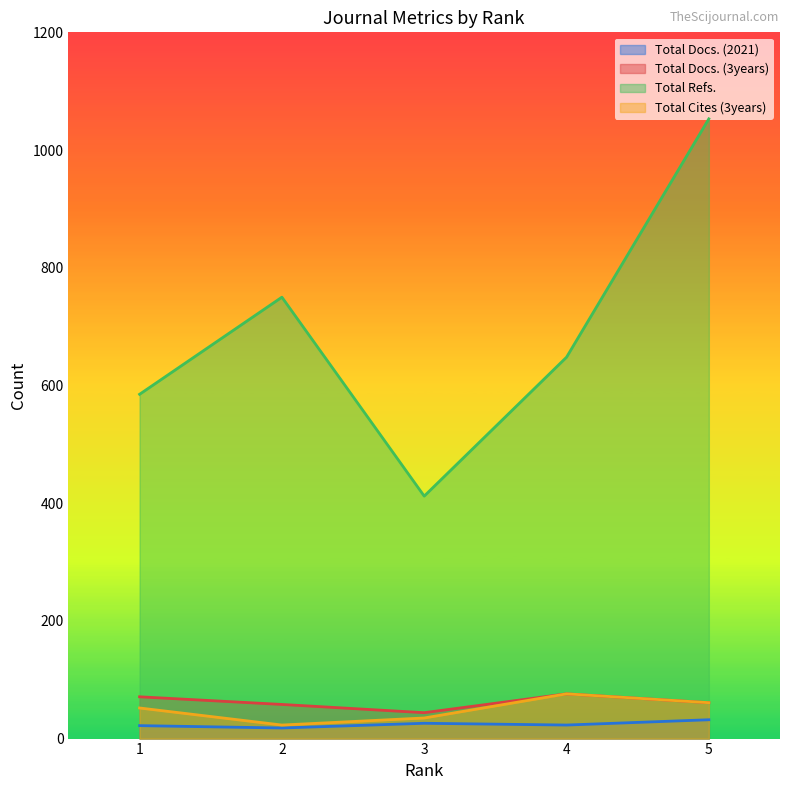

What is the sum of all Total Docs. (2021) values?

121